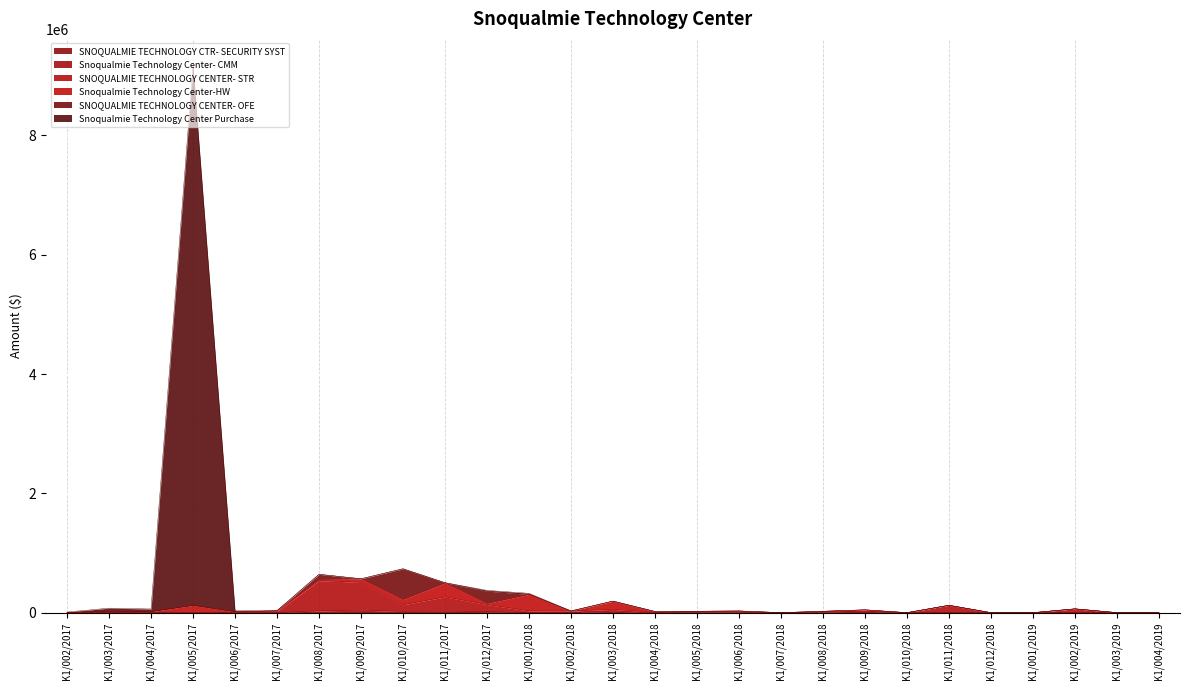

What is the average value of the SNOQUALMIE TECHNOLOGY CTR- SECURITY SYST series?

76.6